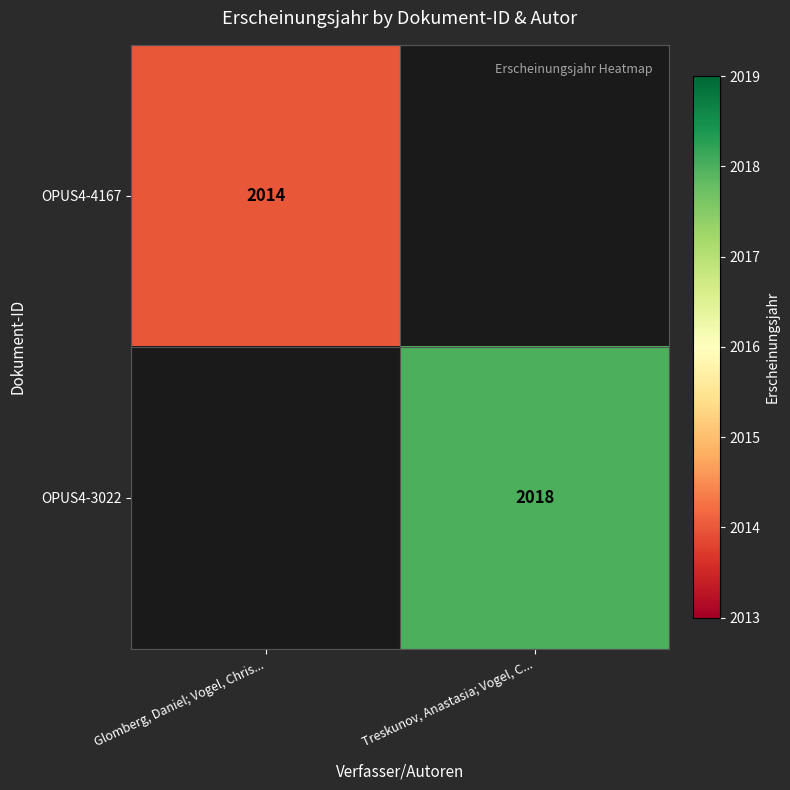

The OPUS4-4167 series shows 2014 at Glomberg, Daniel; Vogel, Chris.... True or false?

True